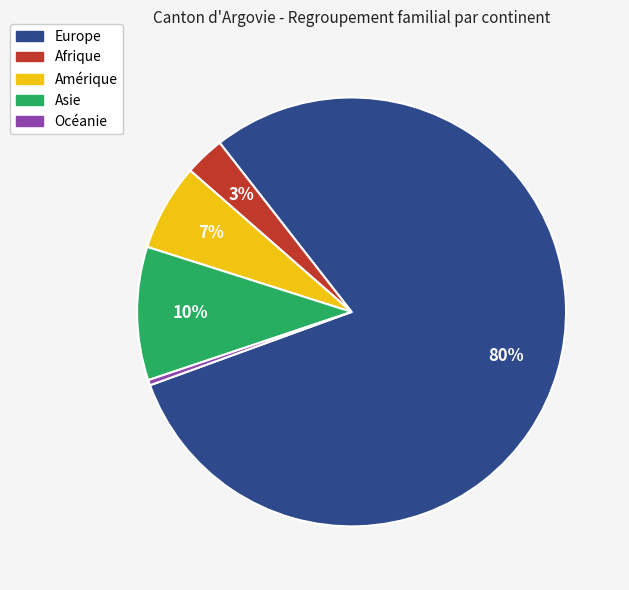

True or false: Europe accounts for 80% of the total.

True